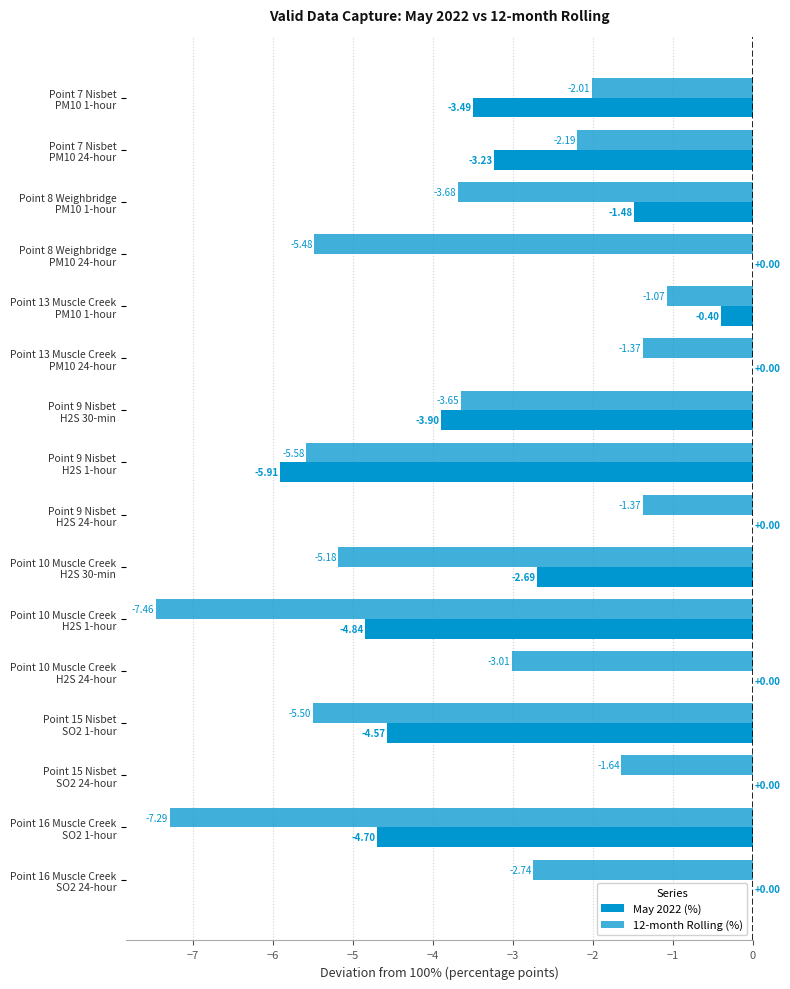

Count the number of data series in this chart.

2